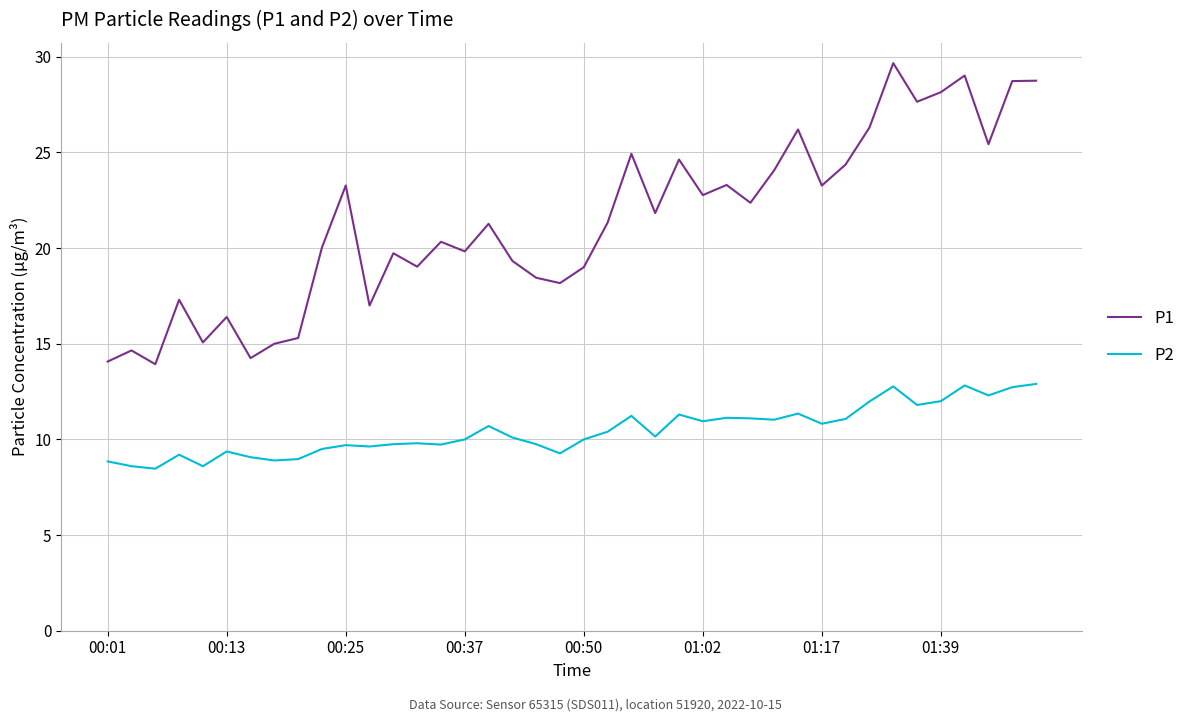

Which series has the largest total across all categories?

P1